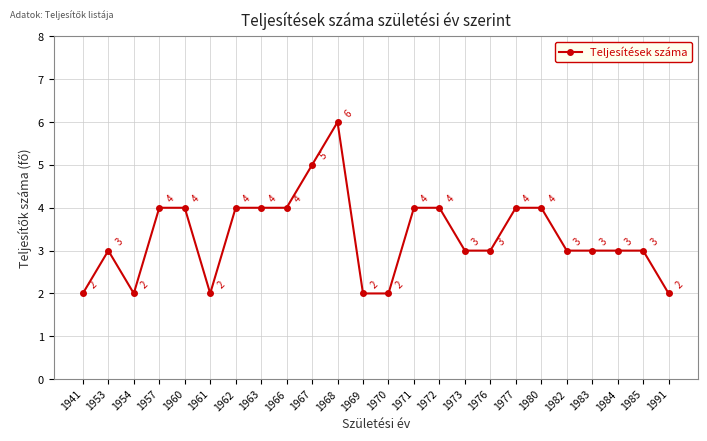

At which category does the data reach its first local peak?

1953